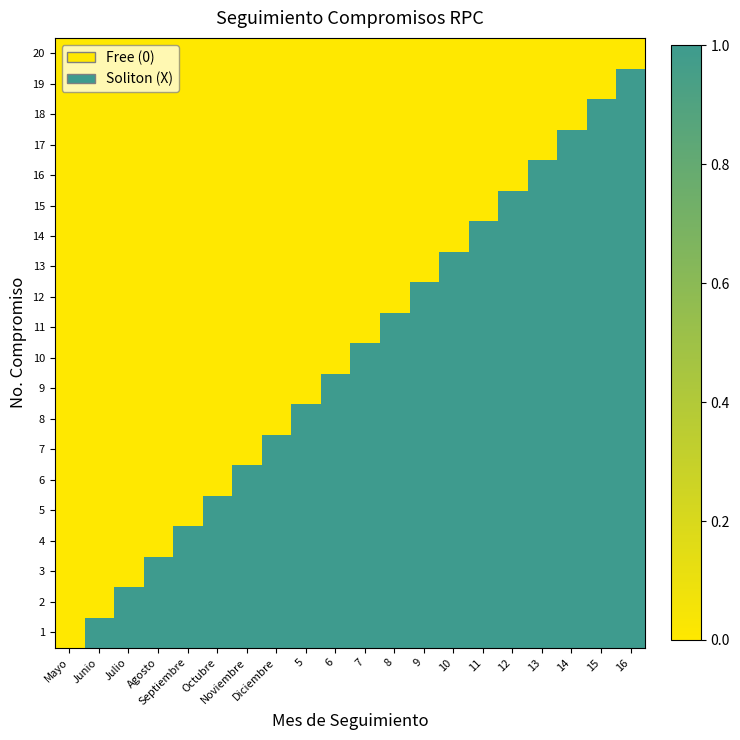

Reading left to right, what are all the values shown in this chart?

1: Mayo=0	Junio=1	Julio=1	Agosto=1	Septiembre=1	Octubre=1	Noviembre=1	Diciembre=1	5=1	6=1	7=1	8=1	9=1	10=1	11=1	12=1	13=1	14=1	15=1	16=1
2: Mayo=0	Junio=0	Julio=1	Agosto=1	Septiembre=1	Octubre=1	Noviembre=1	Diciembre=1	5=1	6=1	7=1	8=1	9=1	10=1	11=1	12=1	13=1	14=1	15=1	16=1
3: Mayo=0	Junio=0	Julio=0	Agosto=1	Septiembre=1	Octubre=1	Noviembre=1	Diciembre=1	5=1	6=1	7=1	8=1	9=1	10=1	11=1	12=1	13=1	14=1	15=1	16=1
4: Mayo=0	Junio=0	Julio=0	Agosto=0	Septiembre=1	Octubre=1	Noviembre=1	Diciembre=1	5=1	6=1	7=1	8=1	9=1	10=1	11=1	12=1	13=1	14=1	15=1	16=1
5: Mayo=0	Junio=0	Julio=0	Agosto=0	Septiembre=0	Octubre=1	Noviembre=1	Diciembre=1	5=1	6=1	7=1	8=1	9=1	10=1	11=1	12=1	13=1	14=1	15=1	16=1
6: Mayo=0	Junio=0	Julio=0	Agosto=0	Septiembre=0	Octubre=0	Noviembre=1	Diciembre=1	5=1	6=1	7=1	8=1	9=1	10=1	11=1	12=1	13=1	14=1	15=1	16=1
7: Mayo=0	Junio=0	Julio=0	Agosto=0	Septiembre=0	Octubre=0	Noviembre=0	Diciembre=1	5=1	6=1	7=1	8=1	9=1	10=1	11=1	12=1	13=1	14=1	15=1	16=1
8: Mayo=0	Junio=0	Julio=0	Agosto=0	Septiembre=0	Octubre=0	Noviembre=0	Diciembre=0	5=1	6=1	7=1	8=1	9=1	10=1	11=1	12=1	13=1	14=1	15=1	16=1
9: Mayo=0	Junio=0	Julio=0	Agosto=0	Septiembre=0	Octubre=0	Noviembre=0	Diciembre=0	5=0	6=1	7=1	8=1	9=1	10=1	11=1	12=1	13=1	14=1	15=1	16=1
10: Mayo=0	Junio=0	Julio=0	Agosto=0	Septiembre=0	Octubre=0	Noviembre=0	Diciembre=0	5=0	6=0	7=1	8=1	9=1	10=1	11=1	12=1	13=1	14=1	15=1	16=1
11: Mayo=0	Junio=0	Julio=0	Agosto=0	Septiembre=0	Octubre=0	Noviembre=0	Diciembre=0	5=0	6=0	7=0	8=1	9=1	10=1	11=1	12=1	13=1	14=1	15=1	16=1
12: Mayo=0	Junio=0	Julio=0	Agosto=0	Septiembre=0	Octubre=0	Noviembre=0	Diciembre=0	5=0	6=0	7=0	8=0	9=1	10=1	11=1	12=1	13=1	14=1	15=1	16=1
13: Mayo=0	Junio=0	Julio=0	Agosto=0	Septiembre=0	Octubre=0	Noviembre=0	Diciembre=0	5=0	6=0	7=0	8=0	9=0	10=1	11=1	12=1	13=1	14=1	15=1	16=1
14: Mayo=0	Junio=0	Julio=0	Agosto=0	Septiembre=0	Octubre=0	Noviembre=0	Diciembre=0	5=0	6=0	7=0	8=0	9=0	10=0	11=1	12=1	13=1	14=1	15=1	16=1
15: Mayo=0	Junio=0	Julio=0	Agosto=0	Septiembre=0	Octubre=0	Noviembre=0	Diciembre=0	5=0	6=0	7=0	8=0	9=0	10=0	11=0	12=1	13=1	14=1	15=1	16=1
16: Mayo=0	Junio=0	Julio=0	Agosto=0	Septiembre=0	Octubre=0	Noviembre=0	Diciembre=0	5=0	6=0	7=0	8=0	9=0	10=0	11=0	12=0	13=1	14=1	15=1	16=1
17: Mayo=0	Junio=0	Julio=0	Agosto=0	Septiembre=0	Octubre=0	Noviembre=0	Diciembre=0	5=0	6=0	7=0	8=0	9=0	10=0	11=0	12=0	13=0	14=1	15=1	16=1
18: Mayo=0	Junio=0	Julio=0	Agosto=0	Septiembre=0	Octubre=0	Noviembre=0	Diciembre=0	5=0	6=0	7=0	8=0	9=0	10=0	11=0	12=0	13=0	14=0	15=1	16=1
19: Mayo=0	Junio=0	Julio=0	Agosto=0	Septiembre=0	Octubre=0	Noviembre=0	Diciembre=0	5=0	6=0	7=0	8=0	9=0	10=0	11=0	12=0	13=0	14=0	15=0	16=1
20: Mayo=0	Junio=0	Julio=0	Agosto=0	Septiembre=0	Octubre=0	Noviembre=0	Diciembre=0	5=0	6=0	7=0	8=0	9=0	10=0	11=0	12=0	13=0	14=0	15=0	16=0